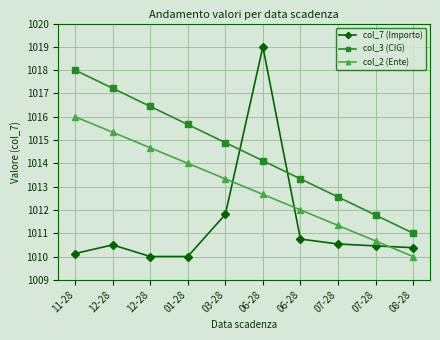

Reading left to right, transcribe all the data shown in this chart.

col_7 (Importo): 11-28=1010.1	12-28=1010.5	12-28=1010.0	01-28=1010.0	03-28=1011.8	06-28=1019.0	06-28=1010.7	07-28=1010.5	07-28=1010.5	08-28=1010.4
col_3 (CIG): 11-28=1018.0	12-28=1017.2	12-28=1016.4	01-28=1015.7	03-28=1014.9	06-28=1014.1	06-28=1013.3	07-28=1012.6	07-28=1011.8	08-28=1011.0
col_2 (Ente): 11-28=1016.0	12-28=1015.3	12-28=1014.7	01-28=1014.0	03-28=1013.3	06-28=1012.7	06-28=1012.0	07-28=1011.3	07-28=1010.7	08-28=1010.0